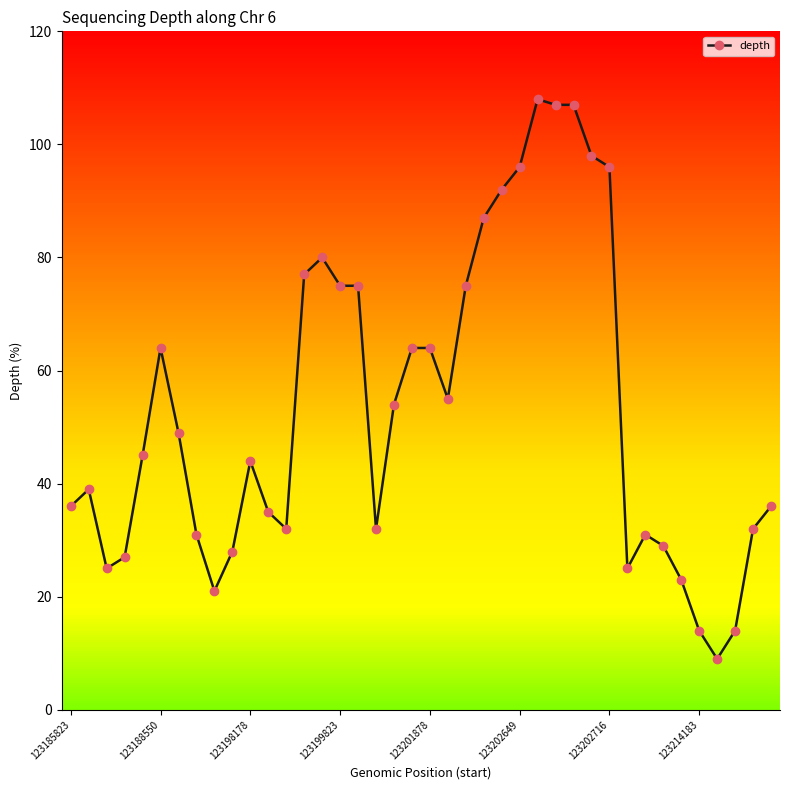

What is the maximum value shown in the chart?

108